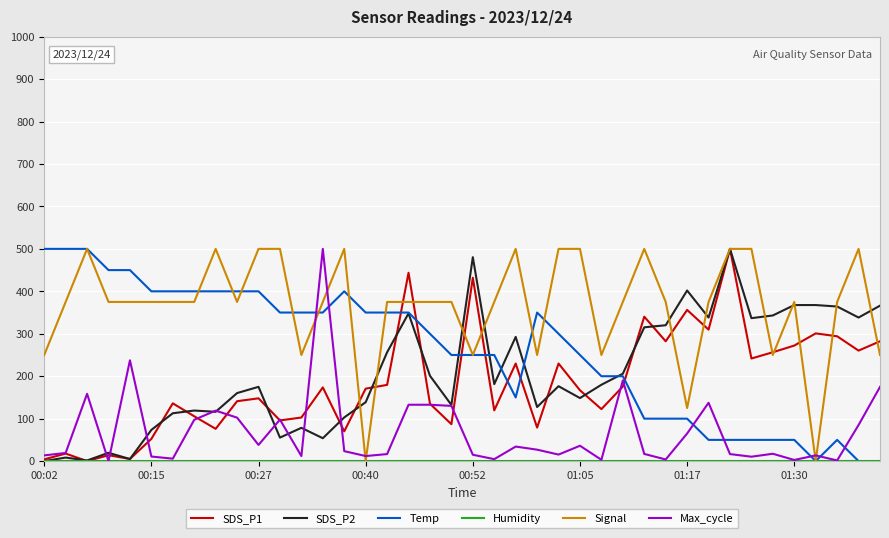

What is the maximum value shown in the chart?

500.0